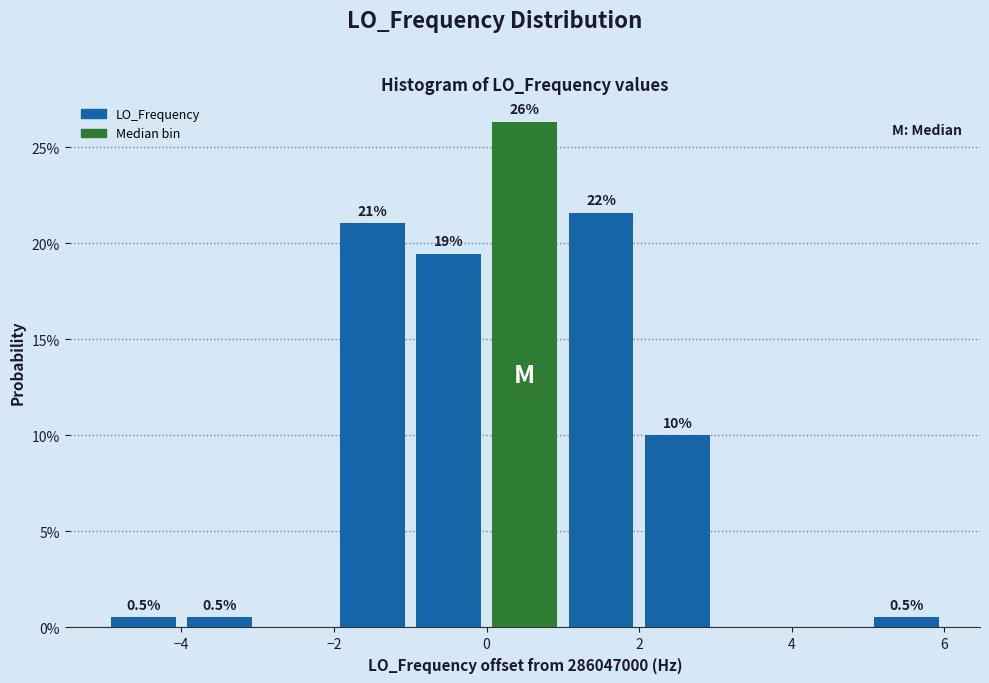

Which range on the x-axis has the tallest bar?

0 to 1